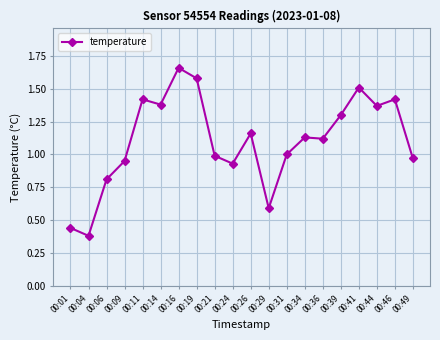

True or false: there are more than 2 points higher than both neighbors.

True